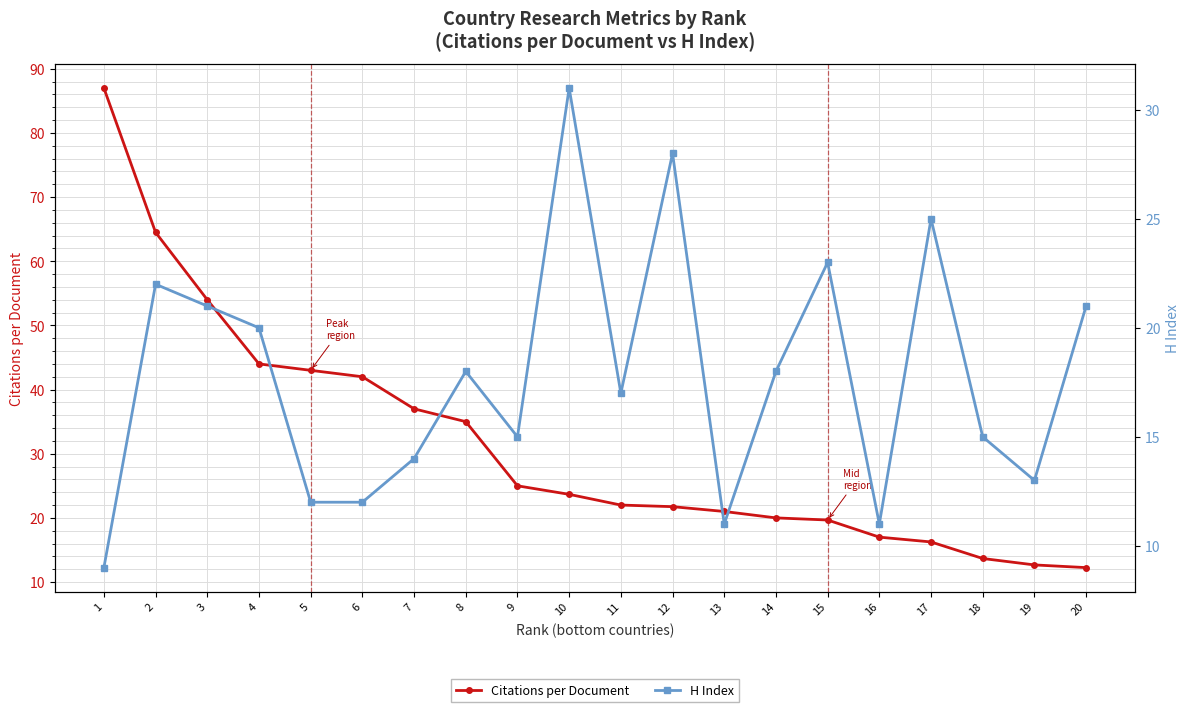

Is this an area chart (filled region under the line)?

No